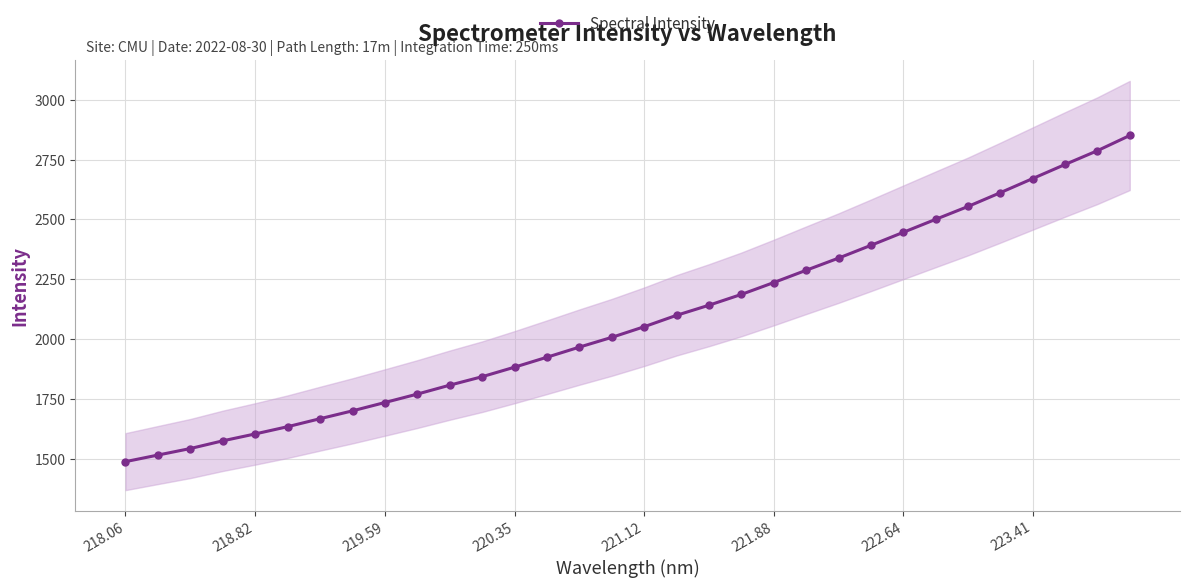

What is the lowest value of the Spectral Intensity series?

1488.2